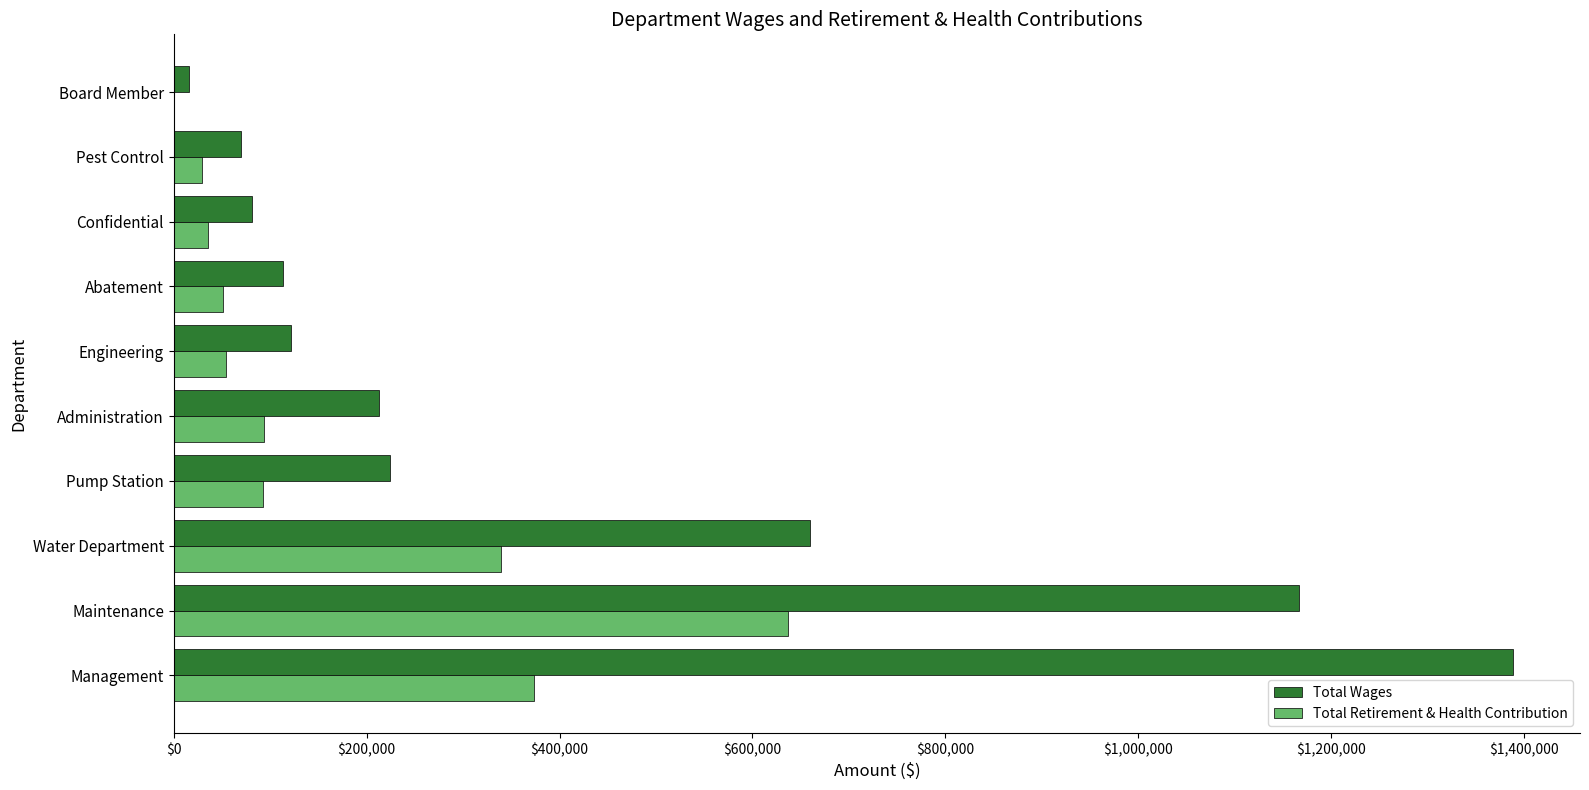

At which category is the sum across all series the highest?

Maintenance